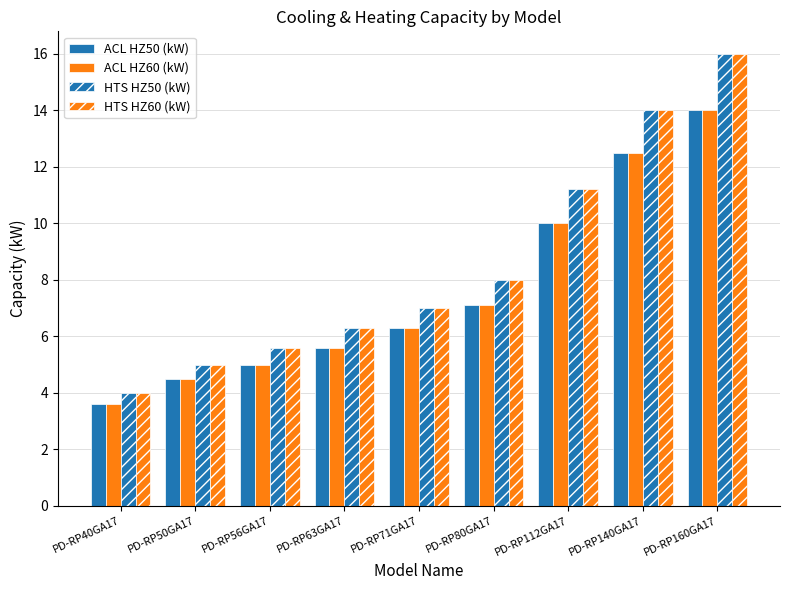

How many data points in ACL HZ60 (kW) are less than 6?

4